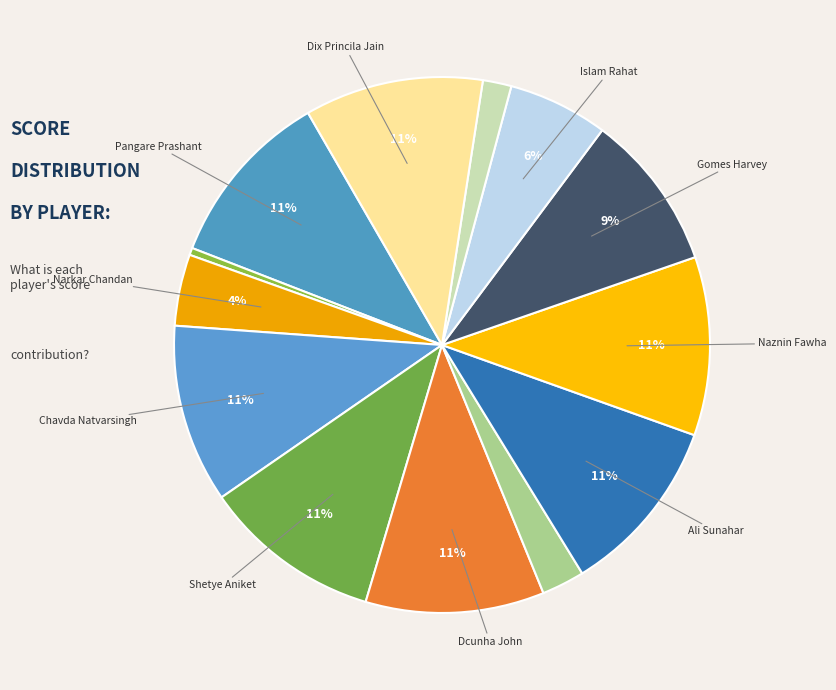

What is the largest slice in the pie chart?

Pangare Prashant